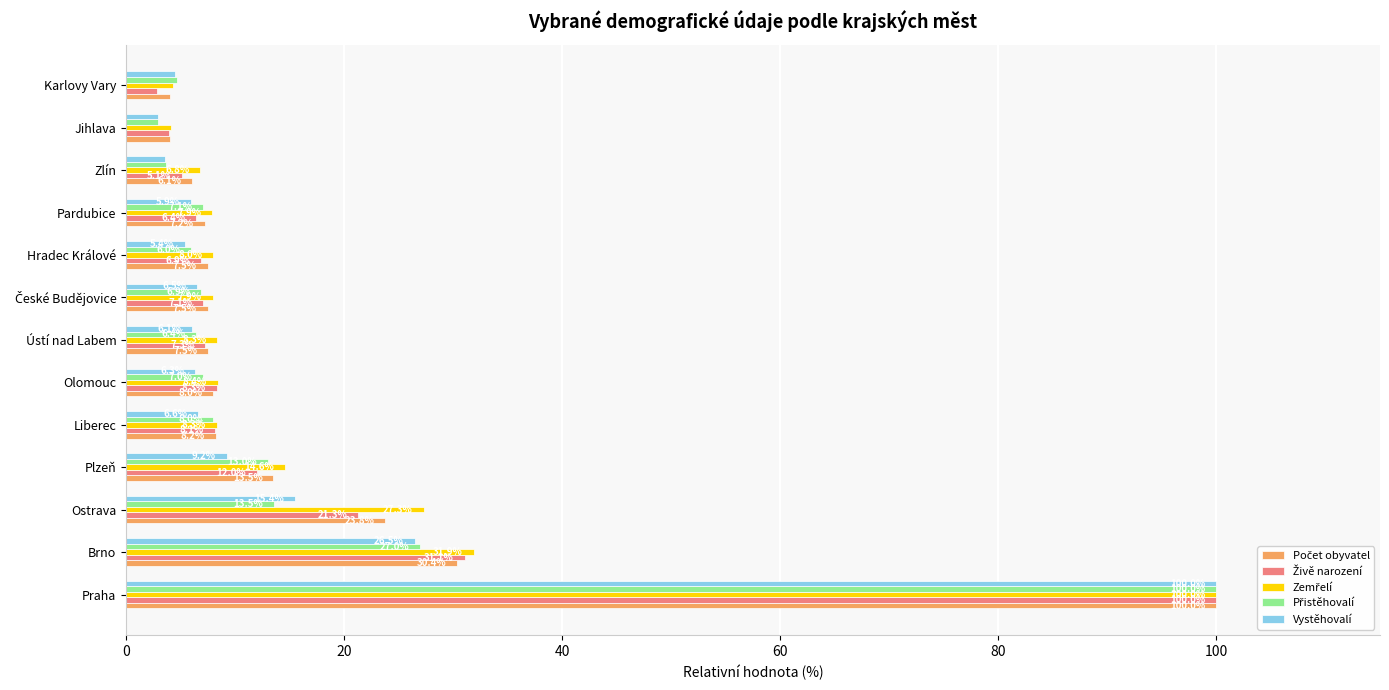

At which category is the sum across all series the highest?

Praha